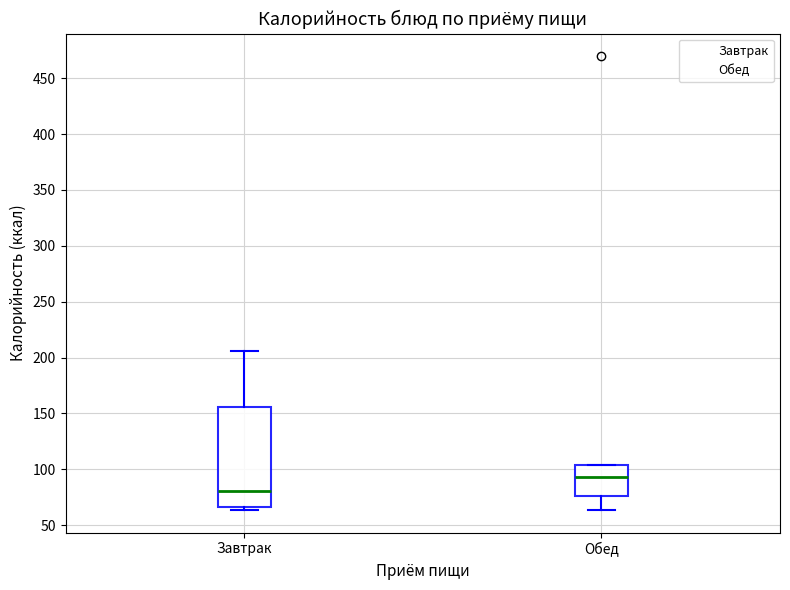

Reading left to right, read every box against the y-axis: the position of its median line, the range the box covers, and the ends of its whiskers. The values are not printed on the chart, so give them approximately, as read against the axis.

Завтрак: median 80, box 65 to 155, whiskers 65 (just below the box's lower edge) to 205
Обед: median 95, box 75 to 105, whiskers 65 to 105